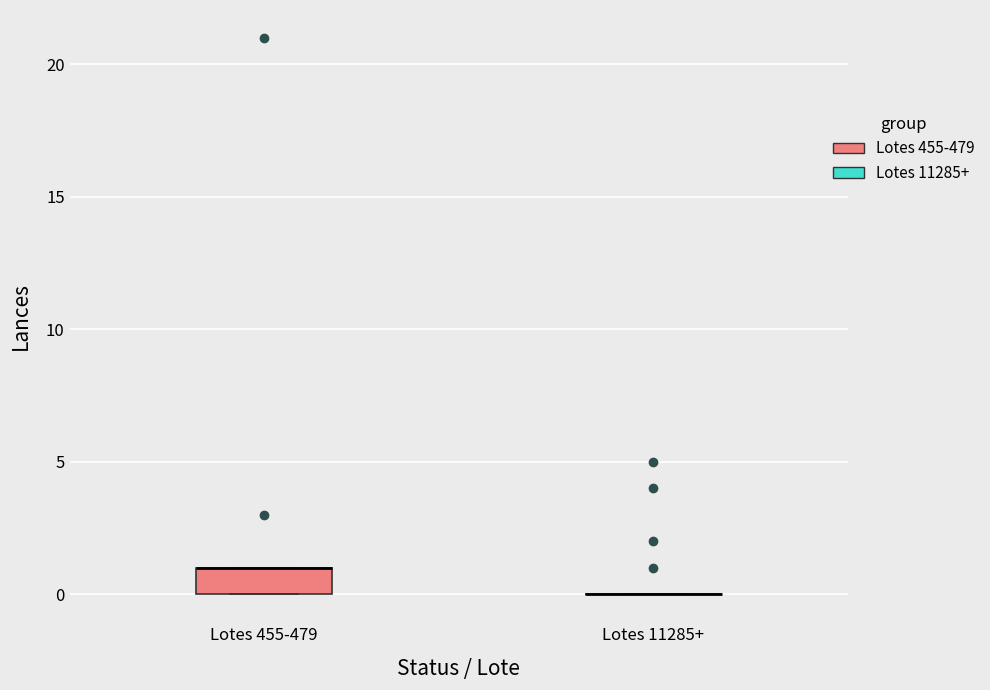

Reading left to right, transcribe this box plot: for each box, give where its median line is, the range the box spans, and where its two whiskers end, as read against the y-axis. The values are not printed on the chart, so give them approximately, as read against the axis.

Lotes 455-479: median 1 (drawn on the box's upper edge), box 0 to 1, whiskers 0 to 1
Lotes 11285+: box collapsed to a line at 0, whiskers 0 to 0